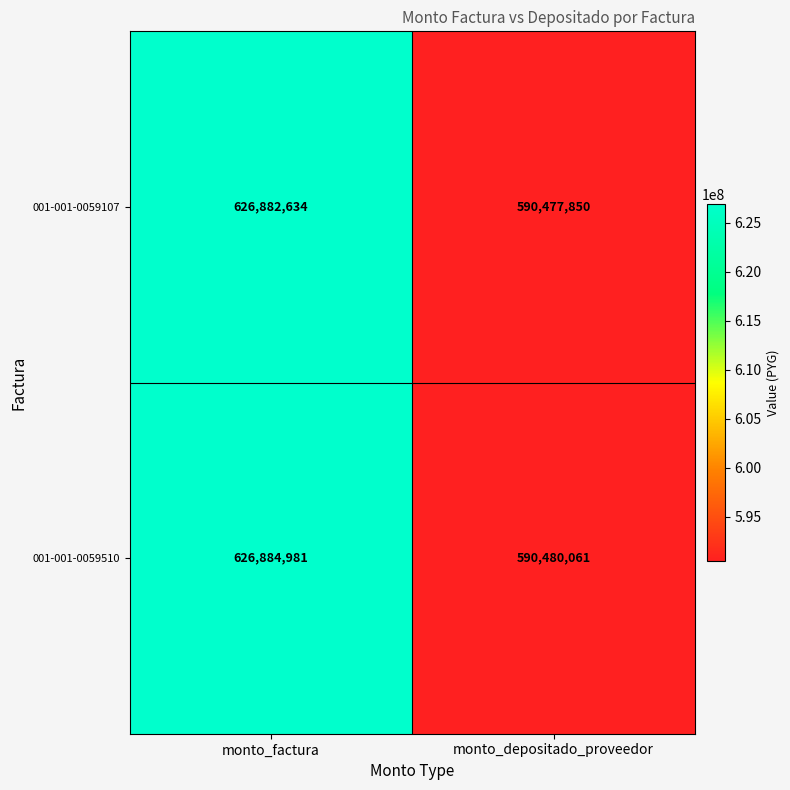

Which label corresponds to the smallest value in the chart?

monto_depositado_proveedor